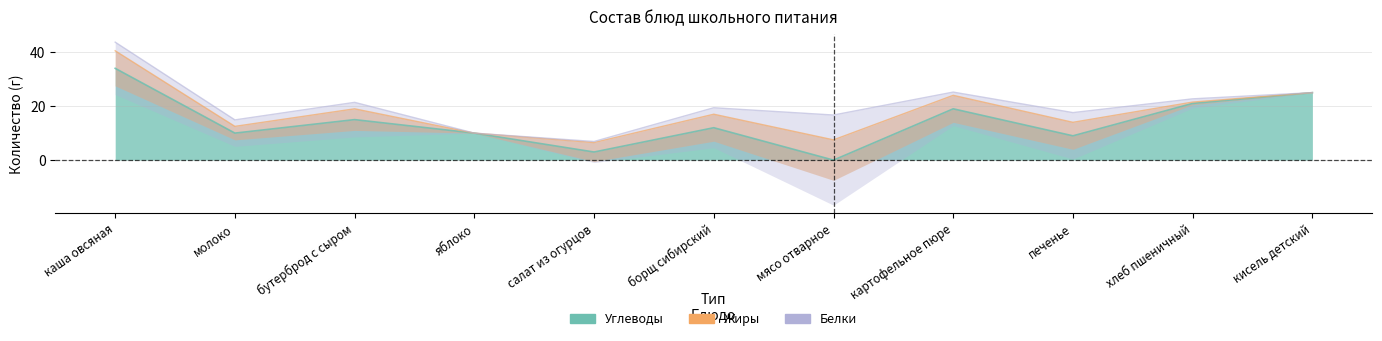

What is the label of the 3rd point from the right?

печенье